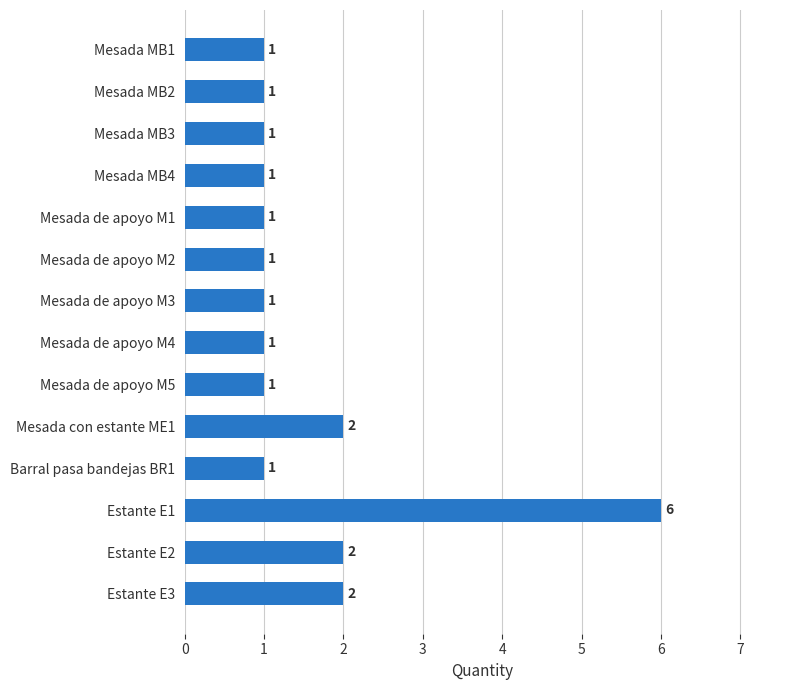

Which category has the highest value across all series?

Estante E1